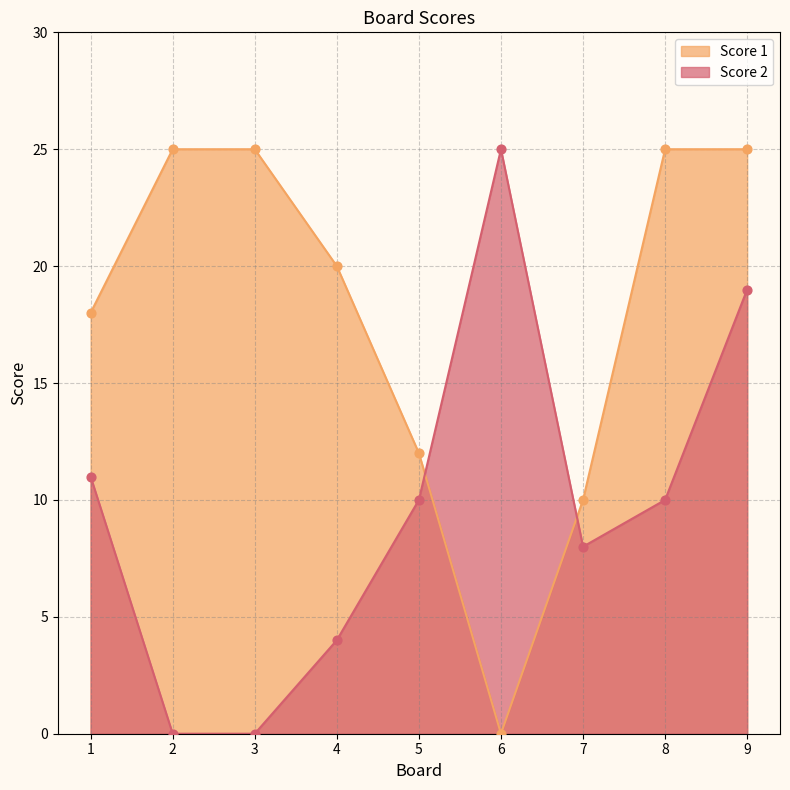

Which series contains the highest Y value?

Score 2